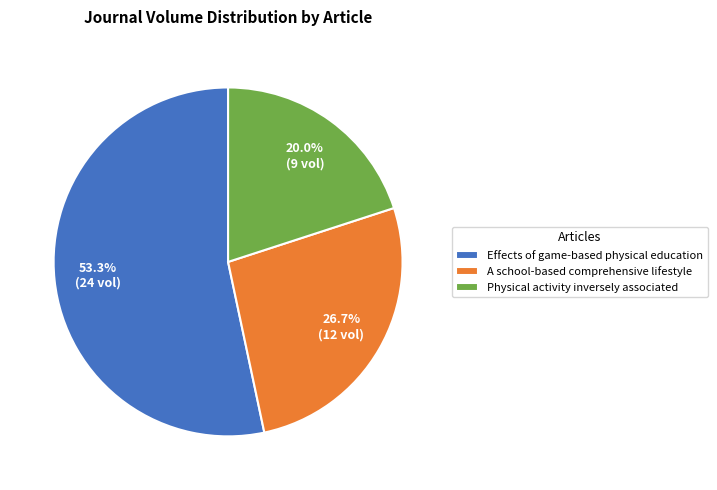

What portion of the pie excludes Effects of game-based physical education?

46.7%